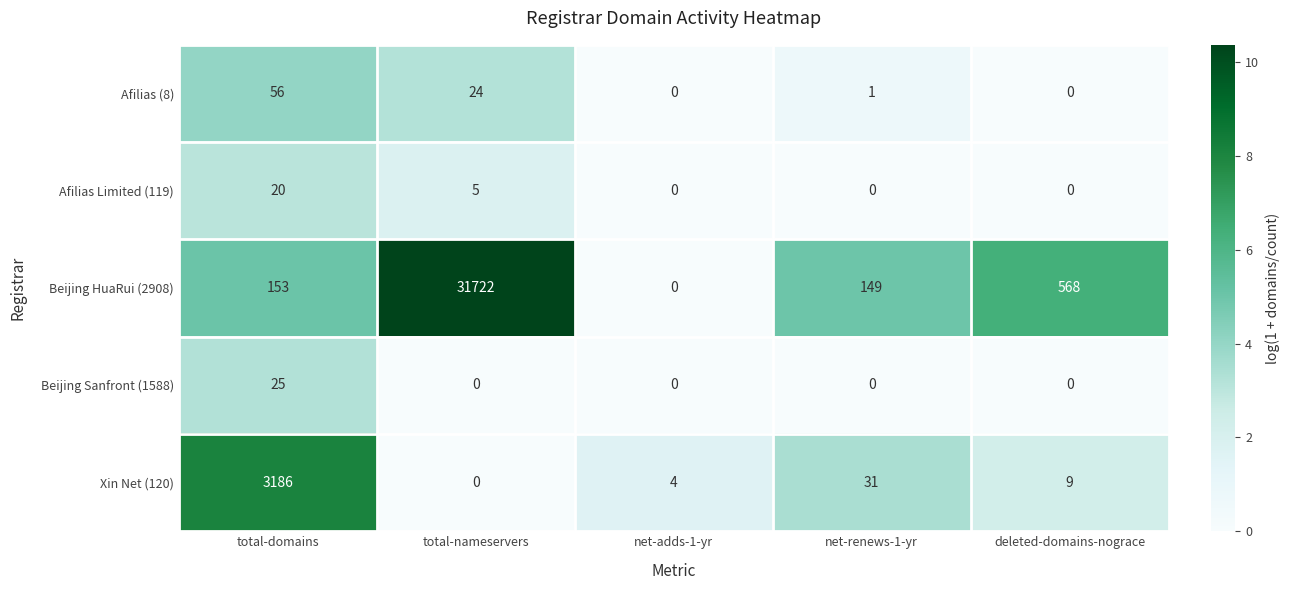

What is the maximum value shown in the chart?

31722